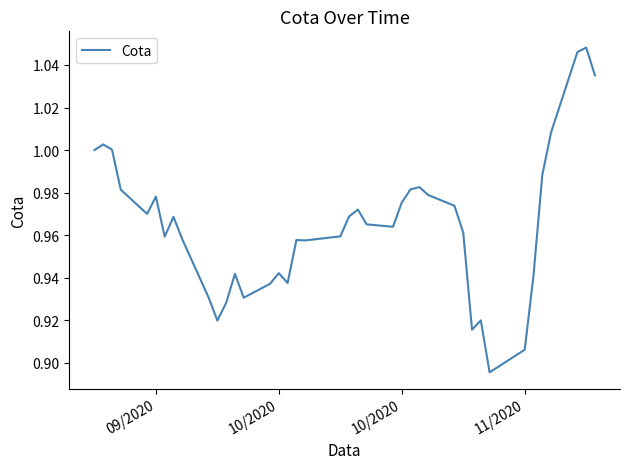

Is this an area chart (filled region under the line)?

No